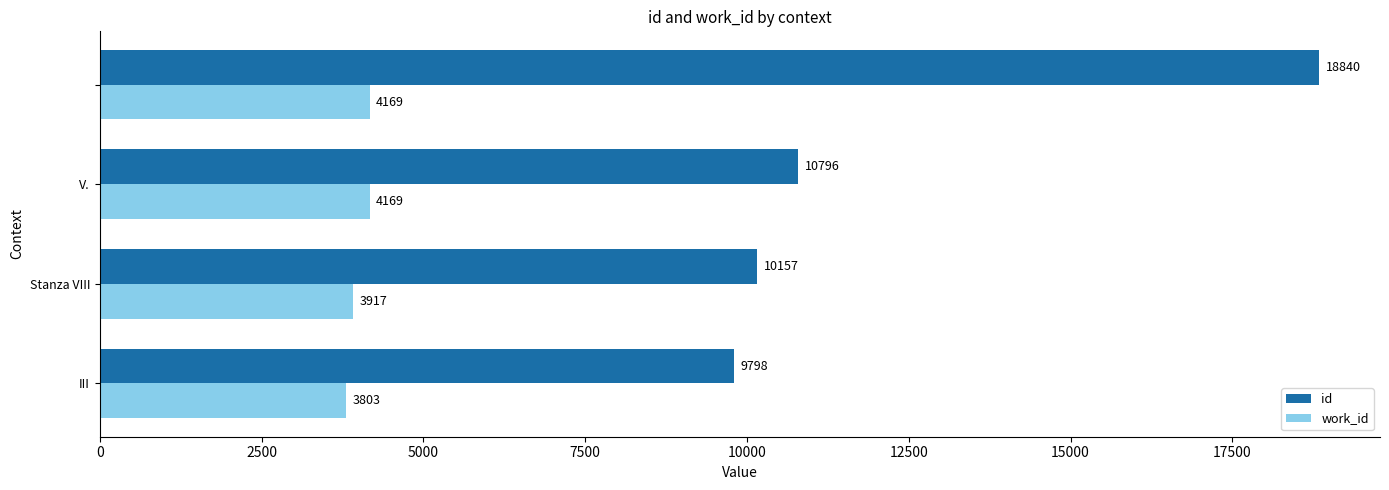

Which series has the widest spread of values?

id